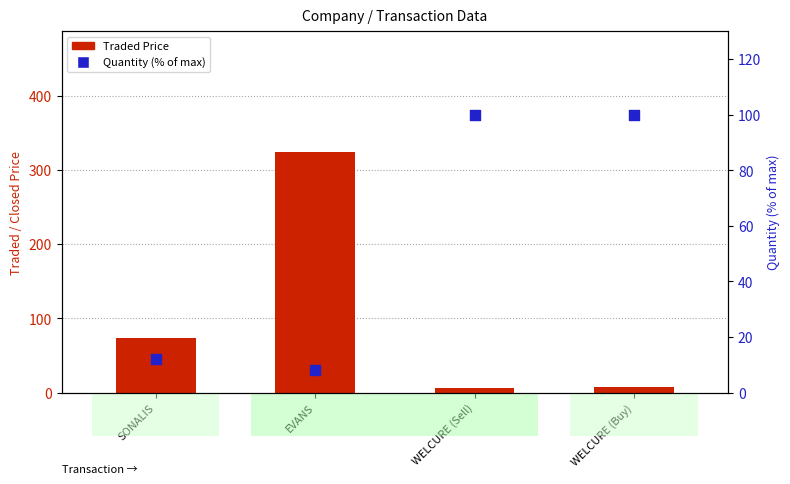

Which series reaches the minimum Y coordinate?

Traded Price